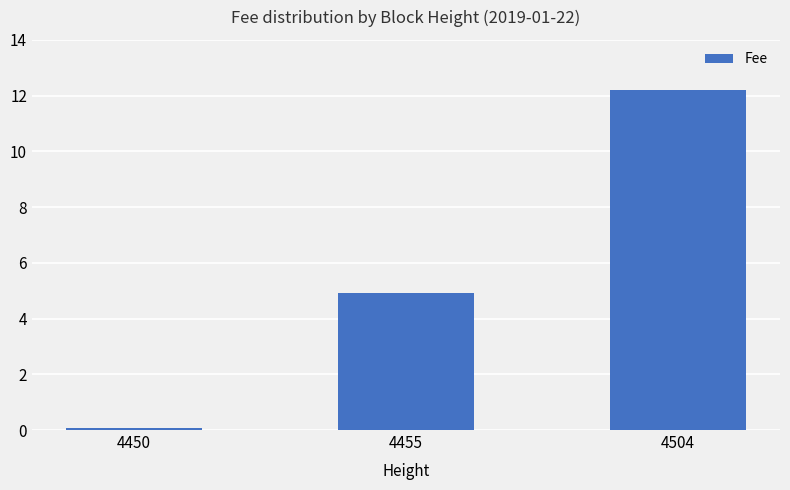

How many bars are there in total?

3